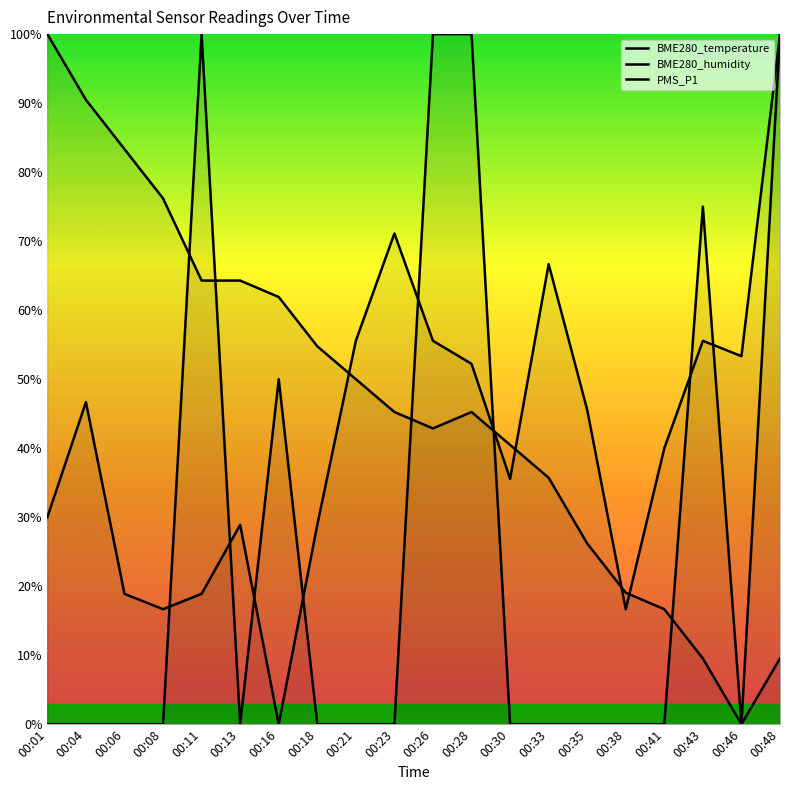

Rank the categories by BME280_humidity value from highest to lowest.

00:48, 00:23, 00:33, 00:21, 00:26, 00:43, 00:46, 00:28, 00:04, 00:35, 00:41, 00:30, 00:01, 00:13, 00:18, 00:06, 00:11, 00:08, 00:38, 00:16